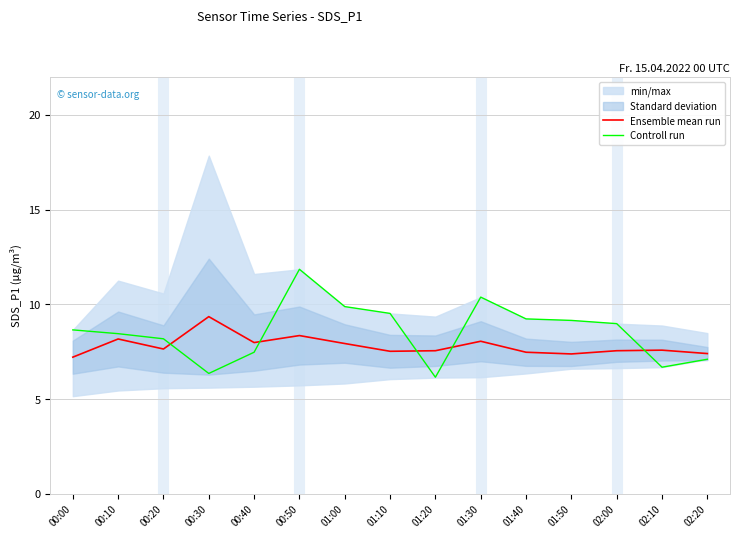

What is the maximum value for Controll run?

11.8